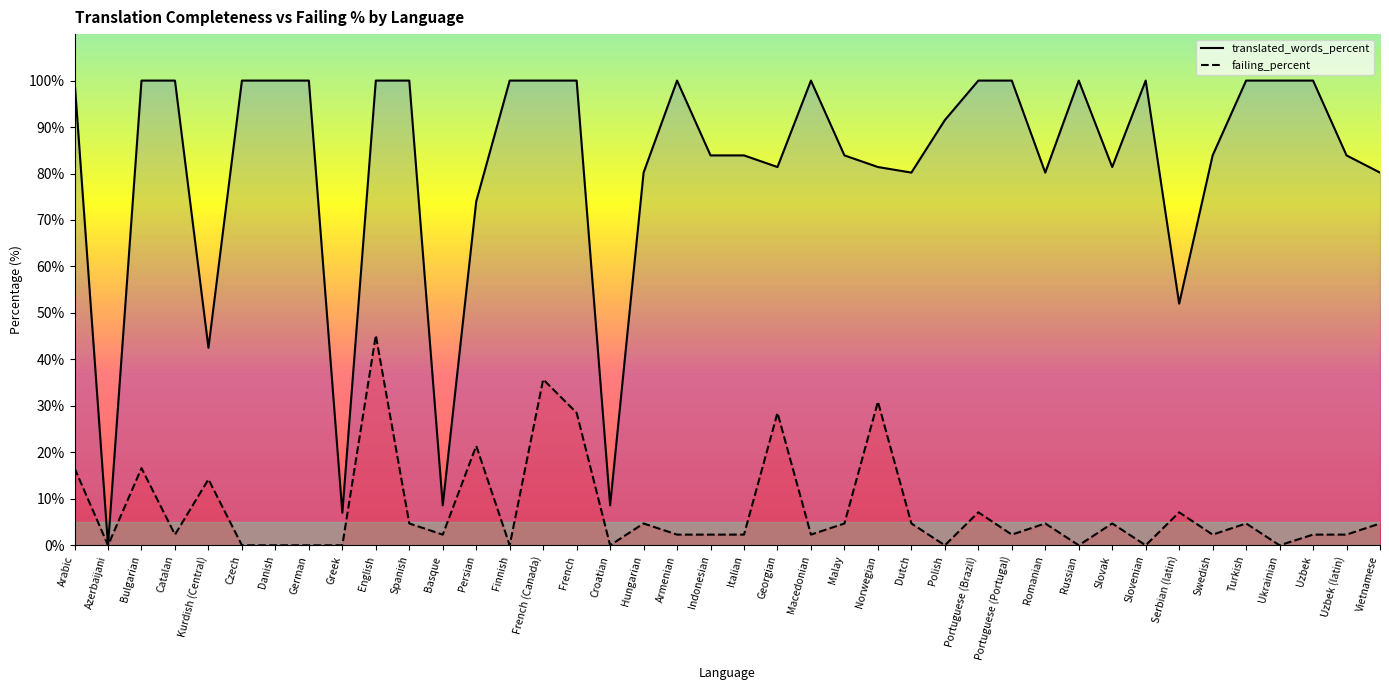

True or false: translated_words_percent and failing_percent intersect in this chart.

False